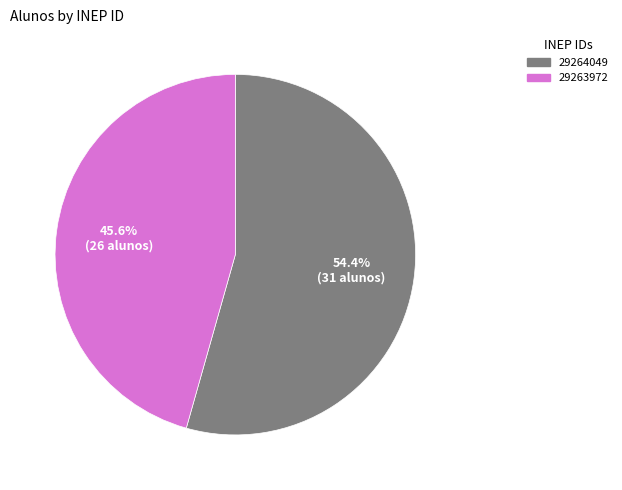

Is 29264049 the majority of the pie?

Yes